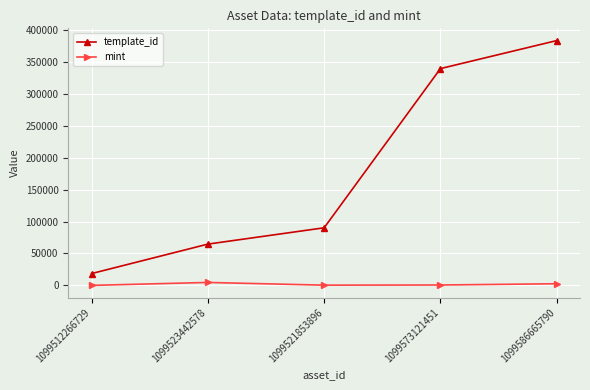

What is the approximate value of mint at 1099523442578?

4693